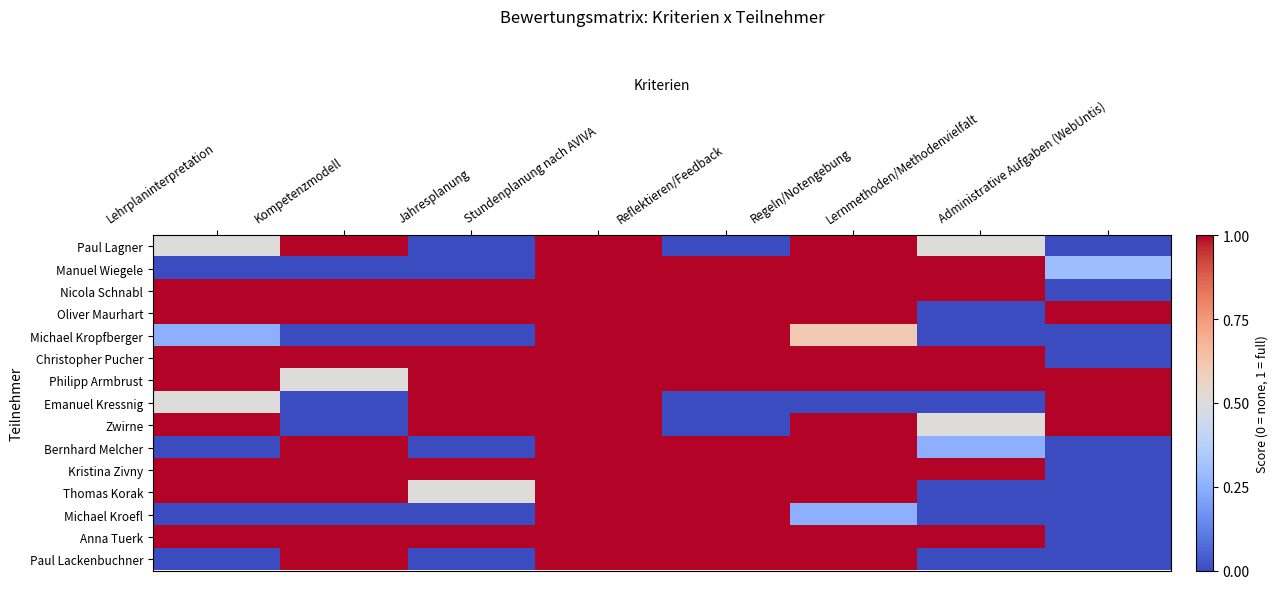

At Kompetenzmodell, list the series in order from smallest to largest.

Manuel Wiegele, Michael Kropfberger, Emanuel Kressnig, Zwirne, Michael Kroefl, Philipp Armbrust, Paul Lagner, Nicola Schnabl, Oliver Maurhart, Christopher Pucher, Bernhard Melcher, Kristina Zivny, Thomas Korak, Anna Tuerk, Paul Lackenbuchner